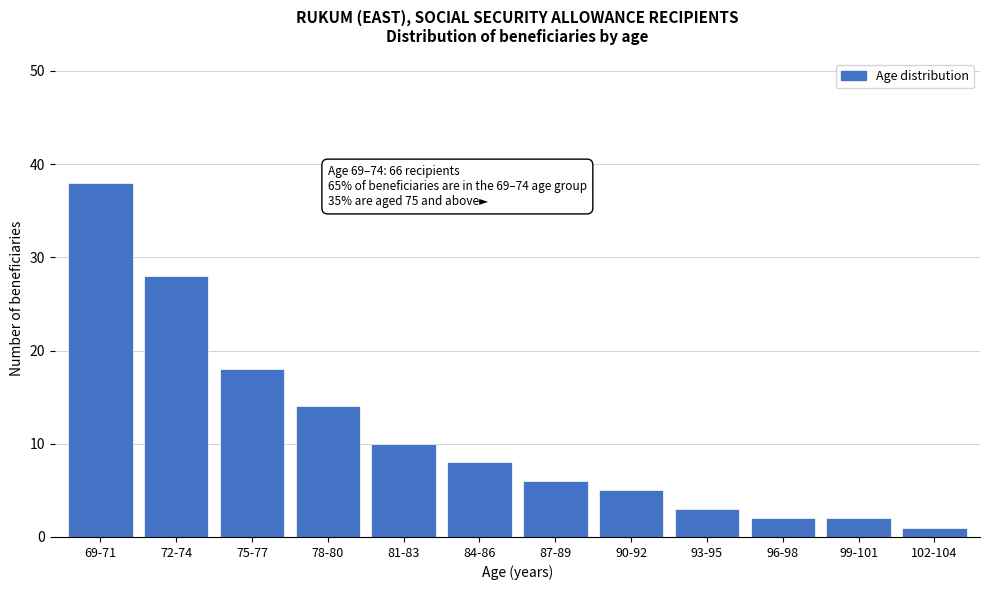

Reading left to right, list all the values displayed in this chart.

69-71=38	72-74=28	75-77=18	78-80=14	81-83=10	84-86=8	87-89=6	90-92=5	93-95=3	96-98=2	99-101=2	102-104=1